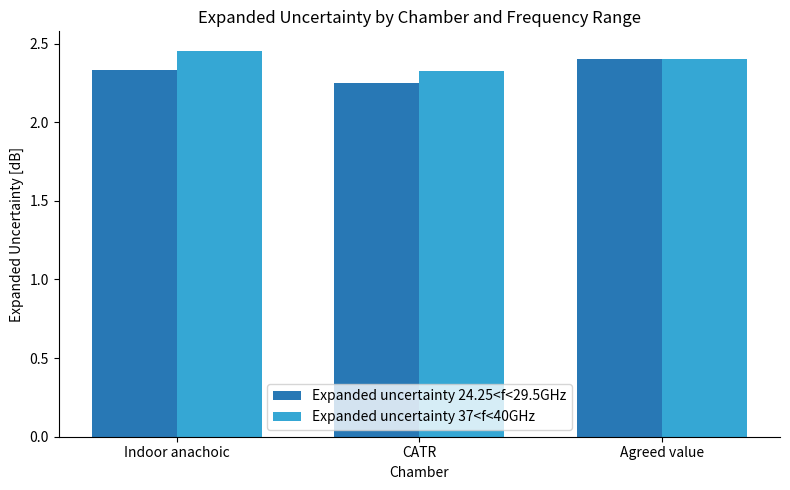

At how many categories does at least one series exceed 2?

3